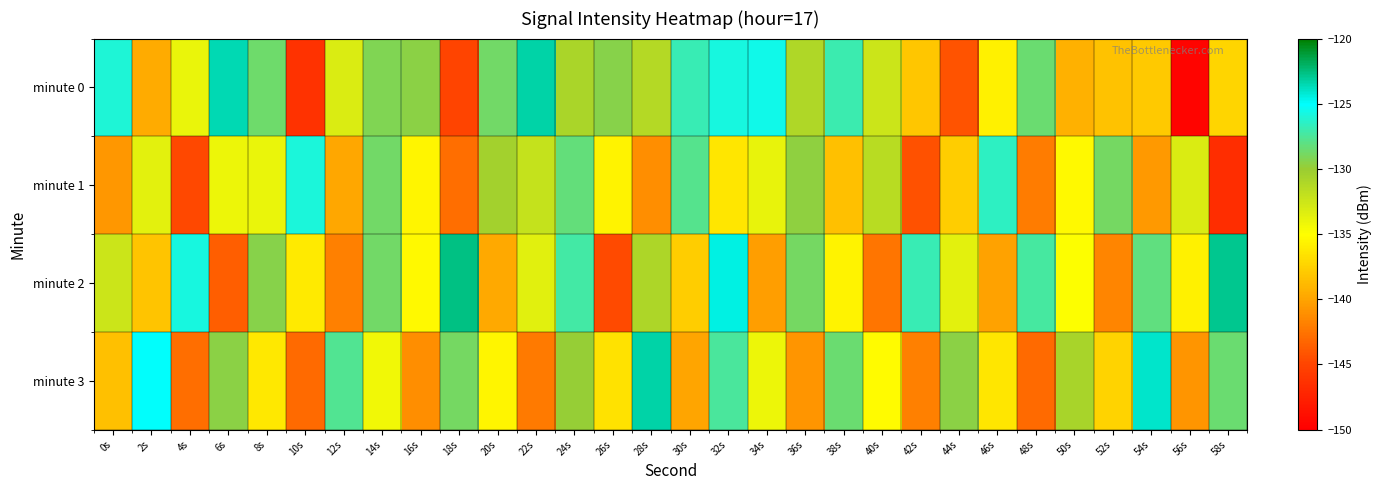

Between 44s and 54s, which series saw the biggest shift?

minute 0